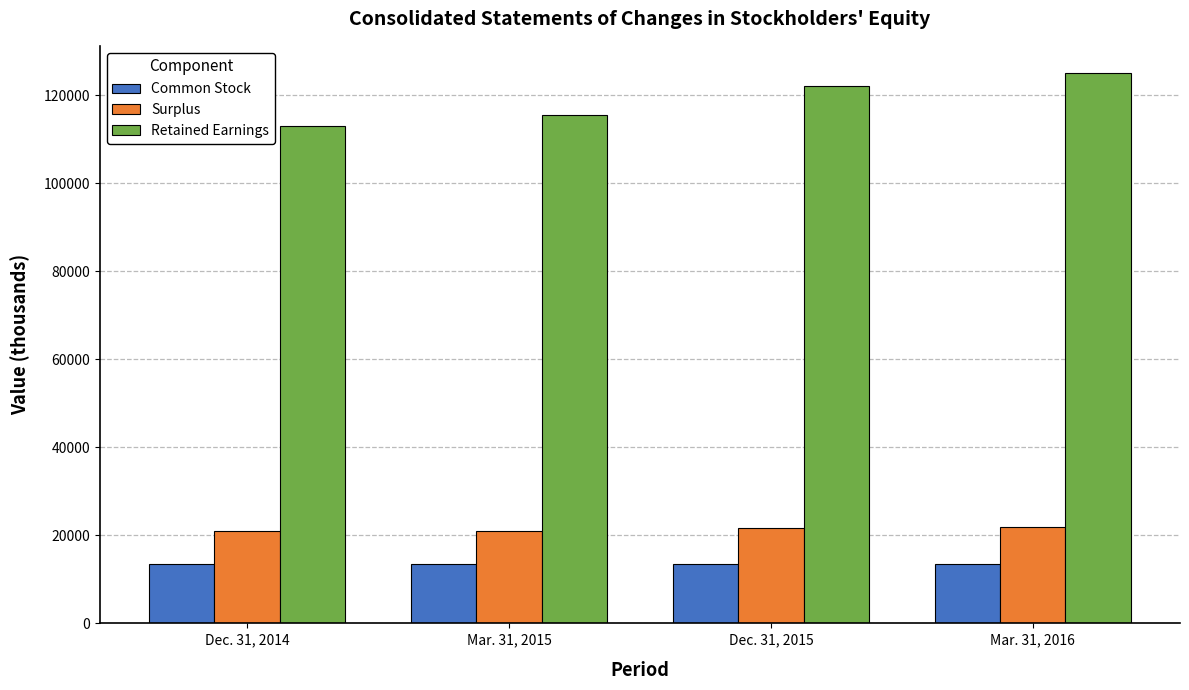

What is the sum of the Common Stock values at Mar. 31, 2016 and Dec. 31, 2014?

27154